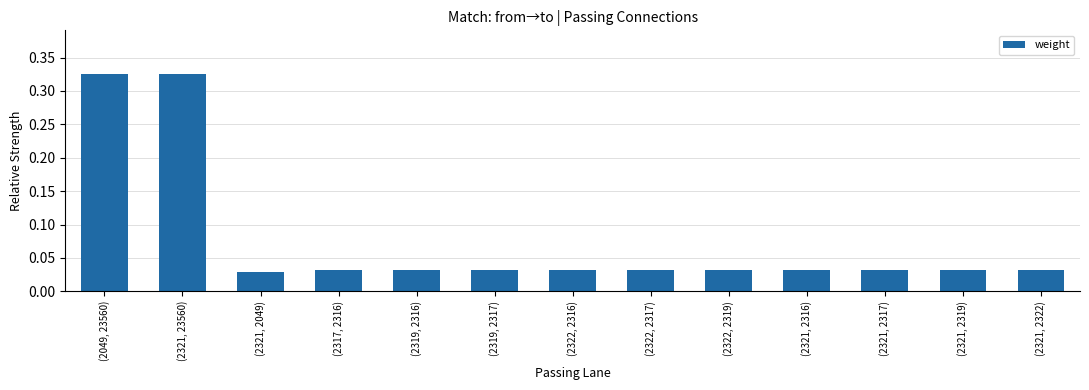

Which has a higher value, (2321, 2049) or (2319, 2317)?

(2319, 2317)